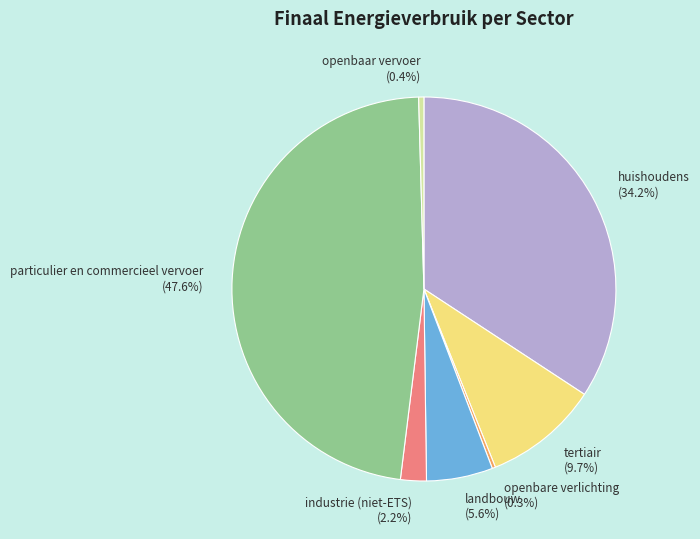

Do openbaar vervoer and landbouw together represent more than half of the pie?

No